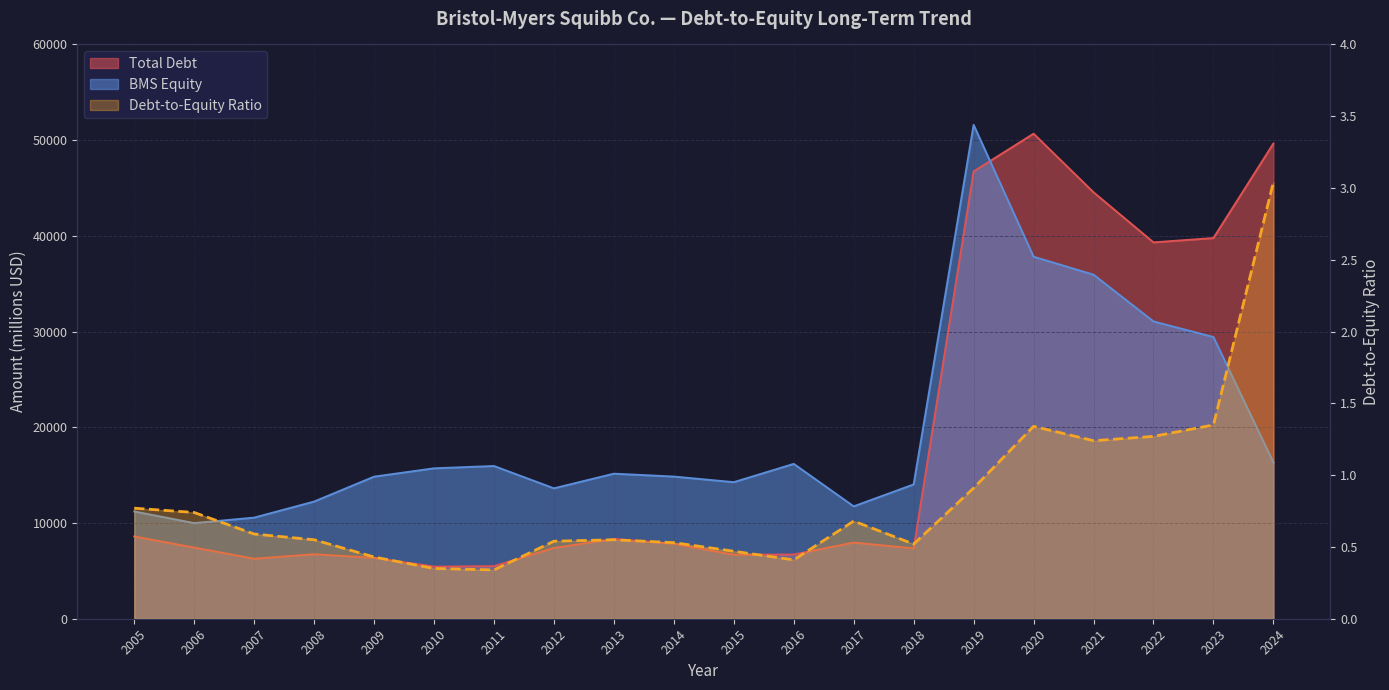

Reading right to left, extract all data points from this chart.

3.0	1.4	1.3	1.2	1.3	0.9	0.5	0.7	0.4	0.5	0.5	0.6	0.5	0.3	0.3	0.4	0.6	0.6	0.7	0.8